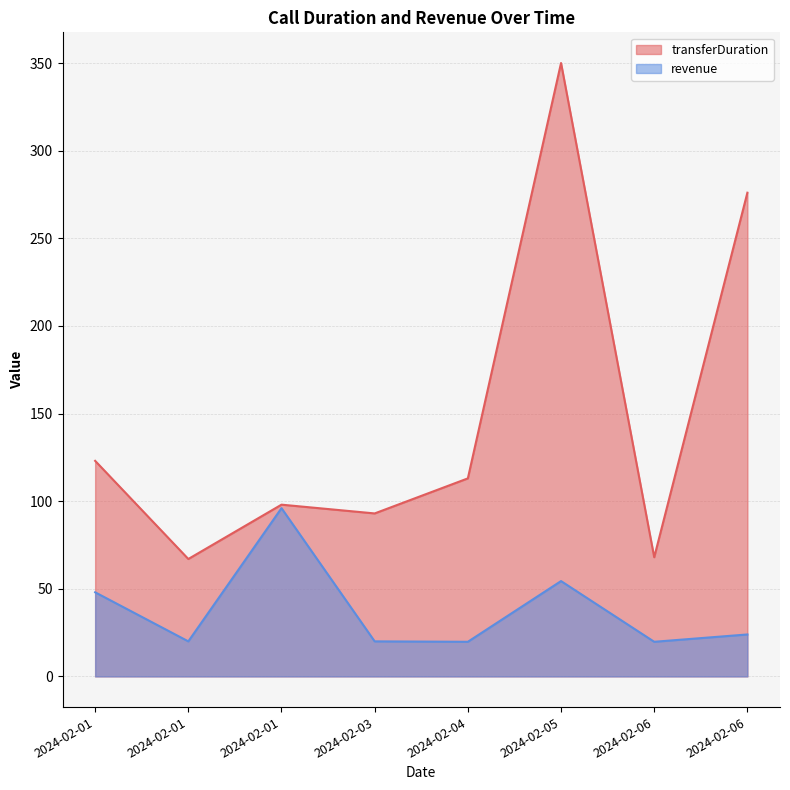

How many data points in transferDuration are less than 113?

4